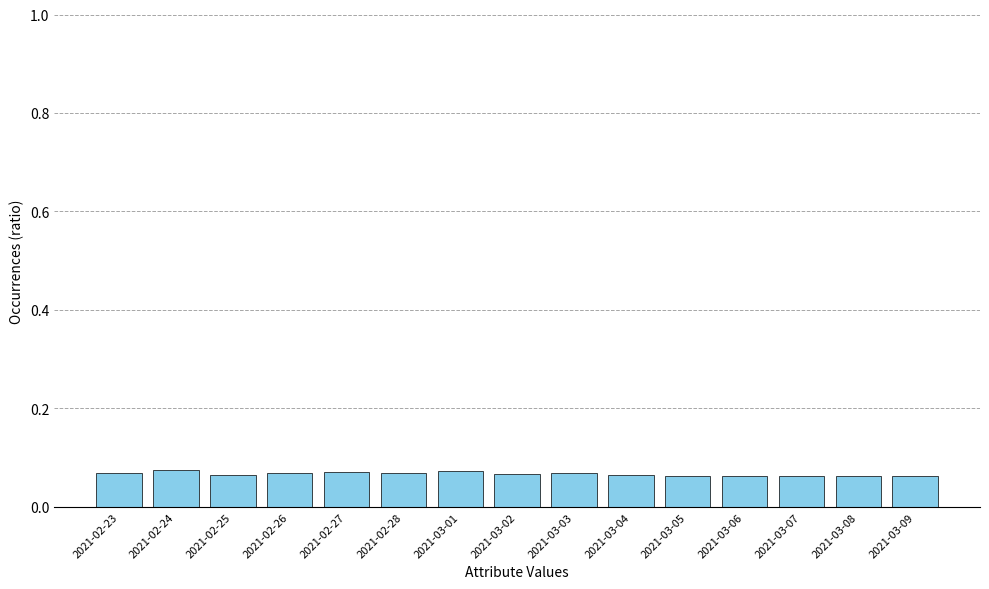

The chart shows a value of 0.0 at 2021-02-23. True or false?

False